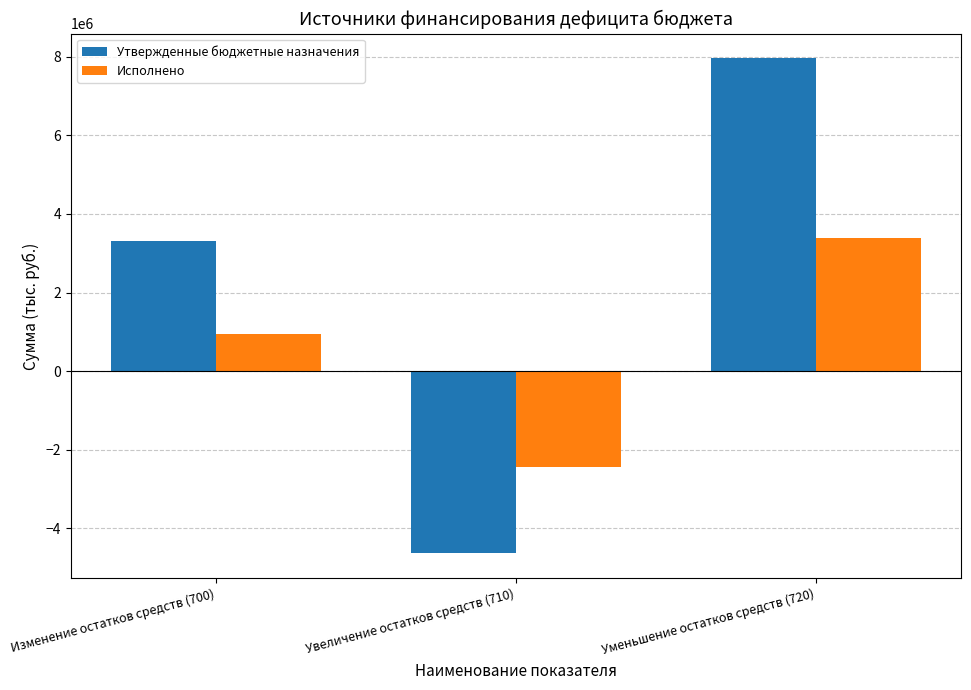

Which series has the largest total across all categories?

Утвержденные бюджетные назначения